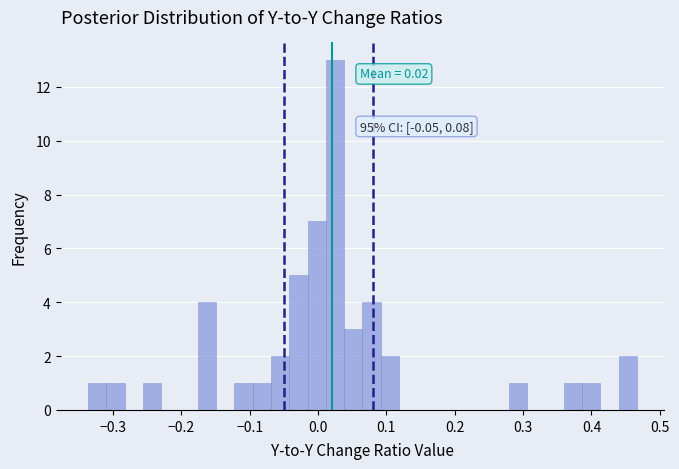

Around what value on the x-axis is the tallest bar? Give the approximate position of its centre, as read against the axis.

0.02